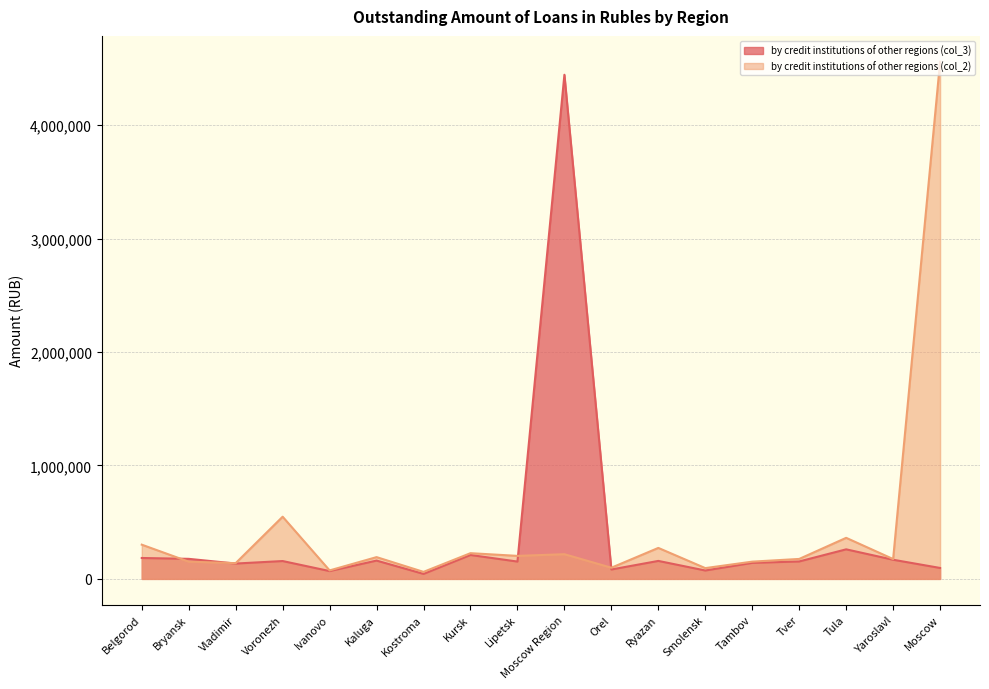

Which series has the largest total across all categories?

by credit institutions of other regions (col_2)